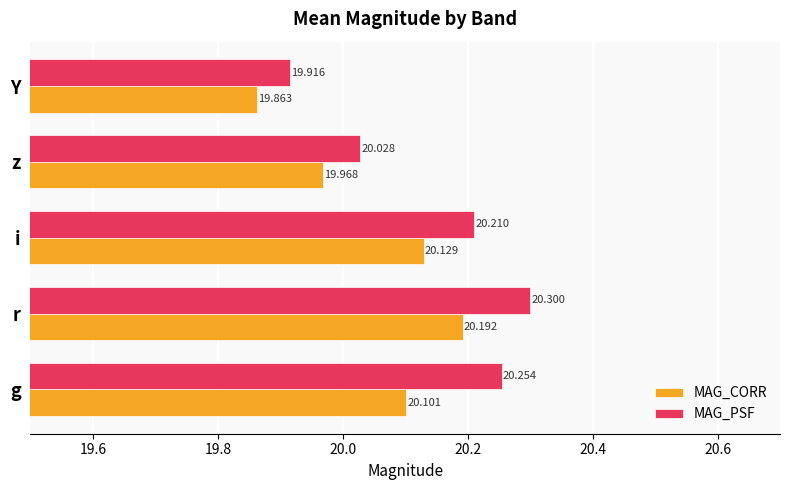

Which category has the highest value in the MAG_CORR series?

r